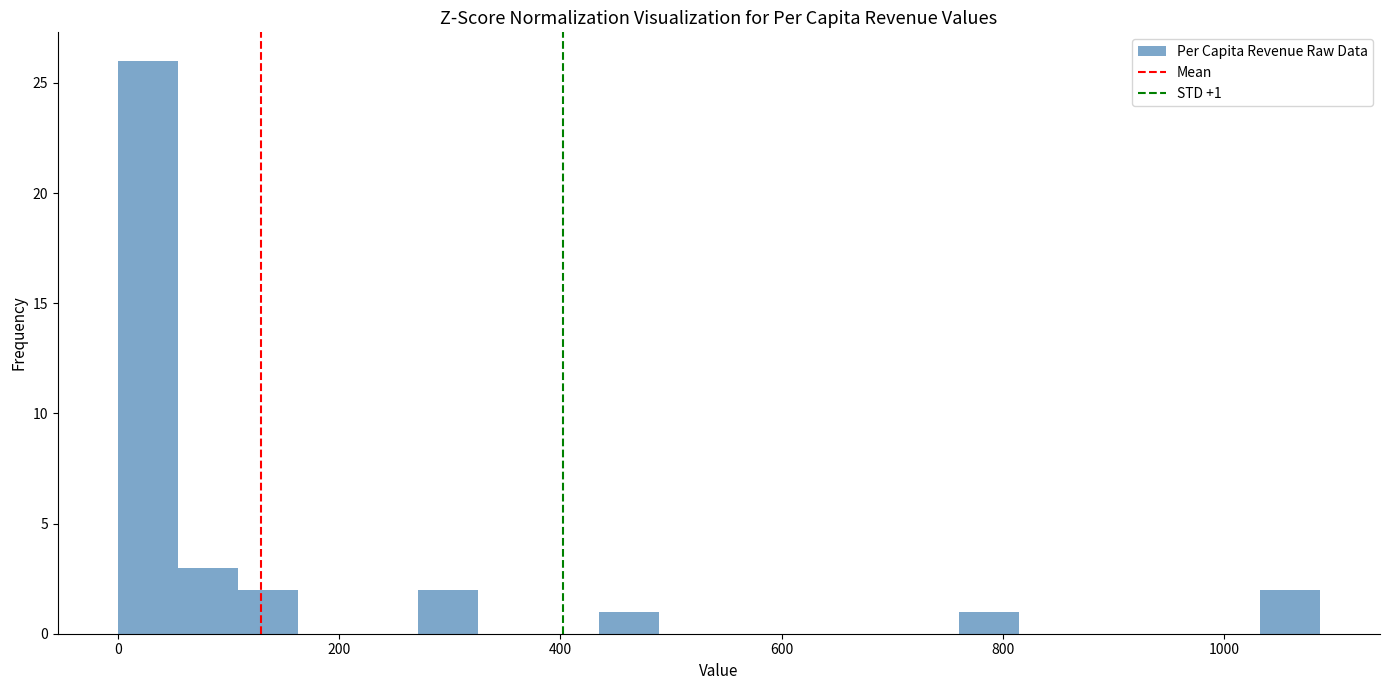

Read against the x-axis, roughly where is the centre of the tallest bar?

20